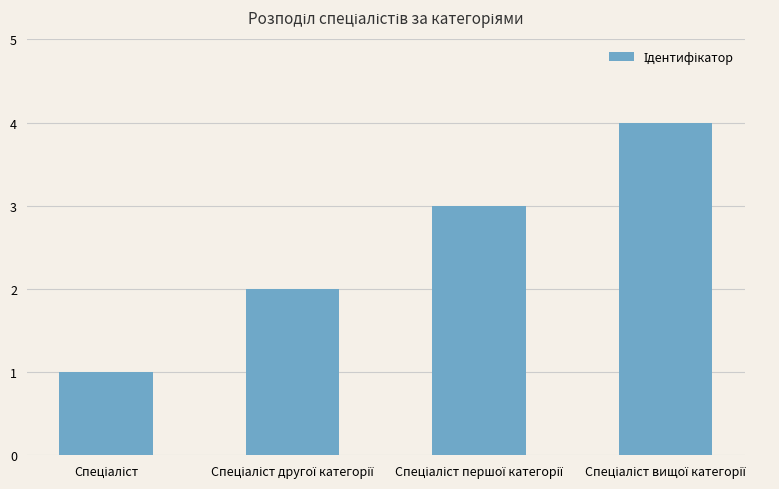

What is the difference between the maximum and minimum values?

3